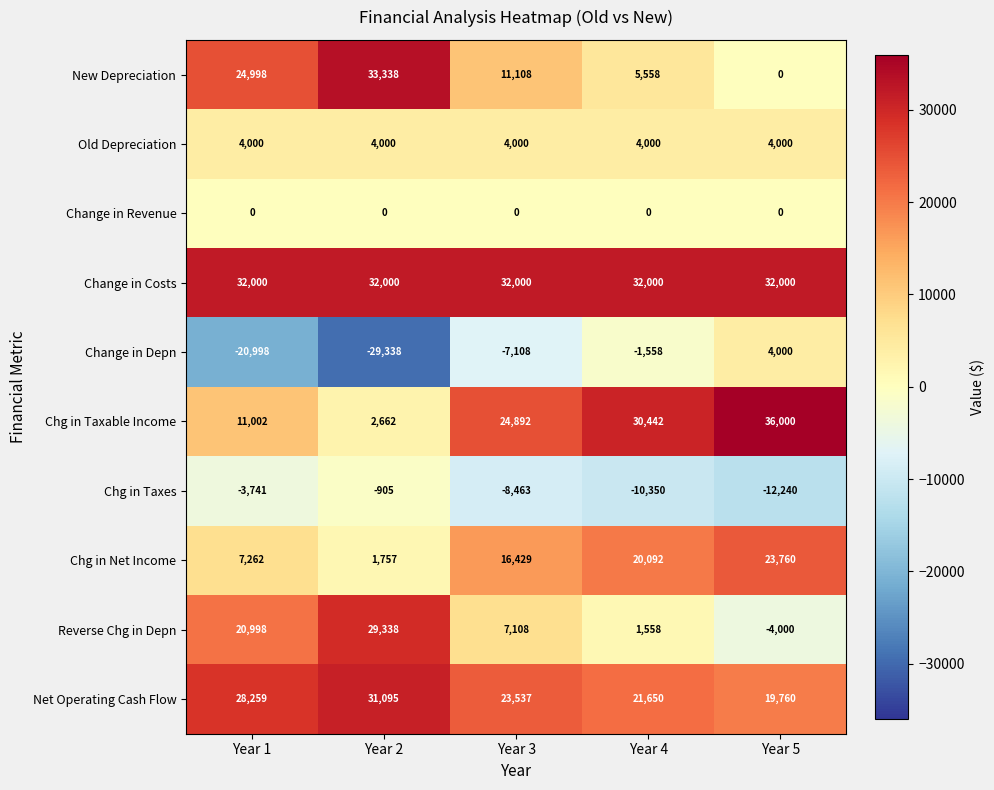

What is the highest value of the Net Operating Cash Flow series?

31095